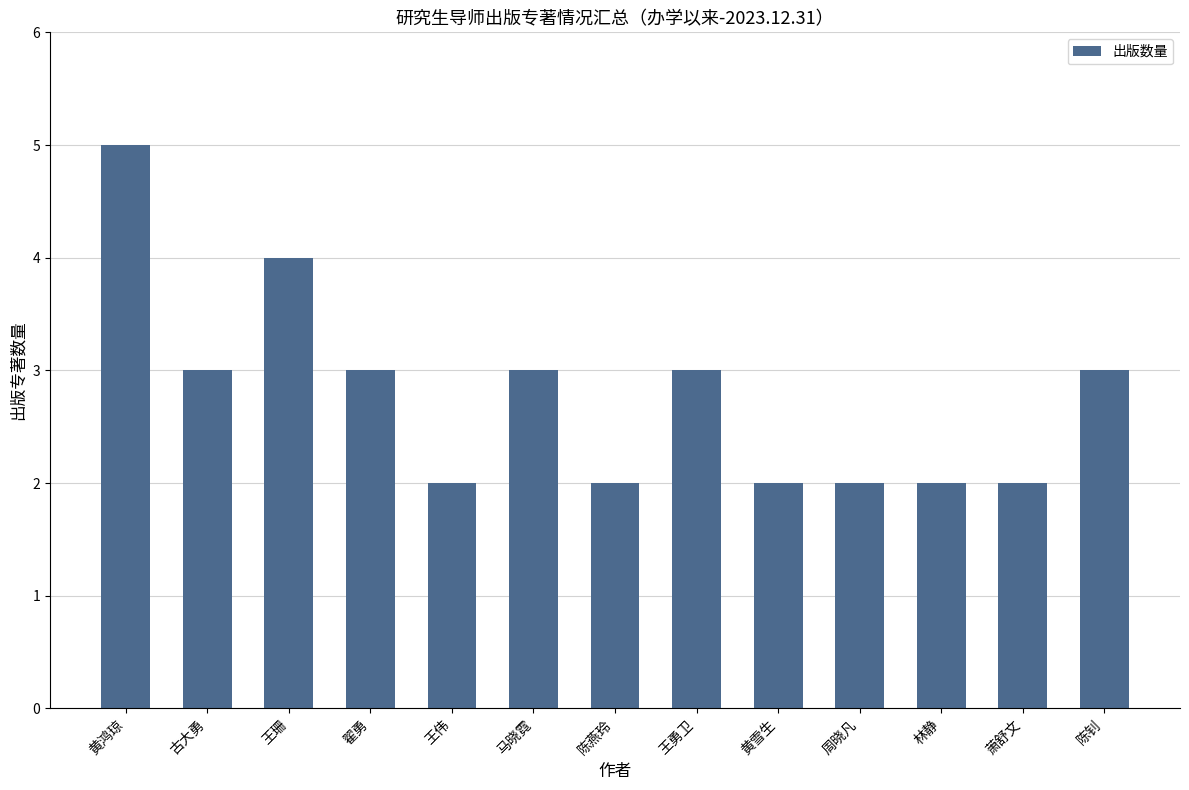

What is the change in value from 黄雪生 to 陈钊?

+1